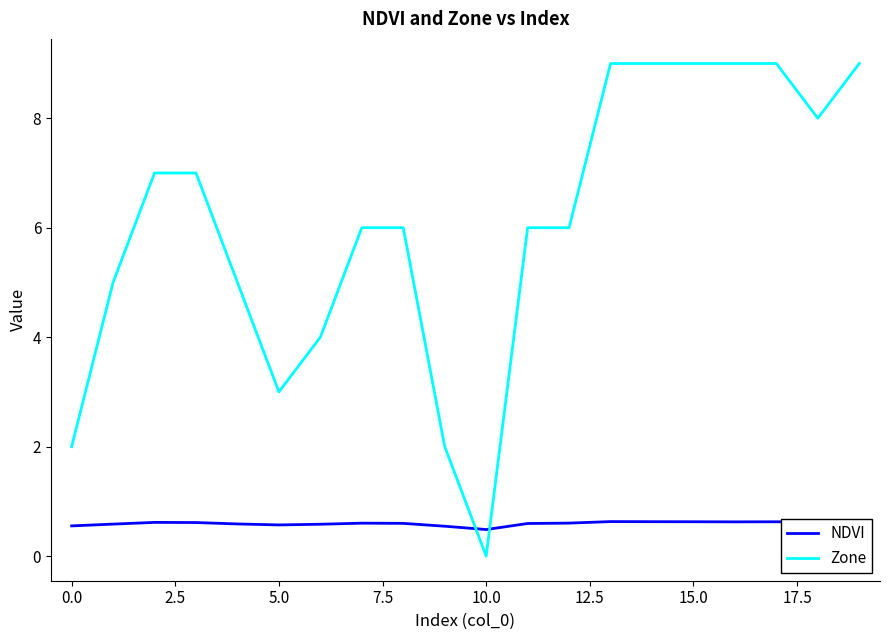

After their last crossing, which series has the higher values: NDVI or Zone?

Zone